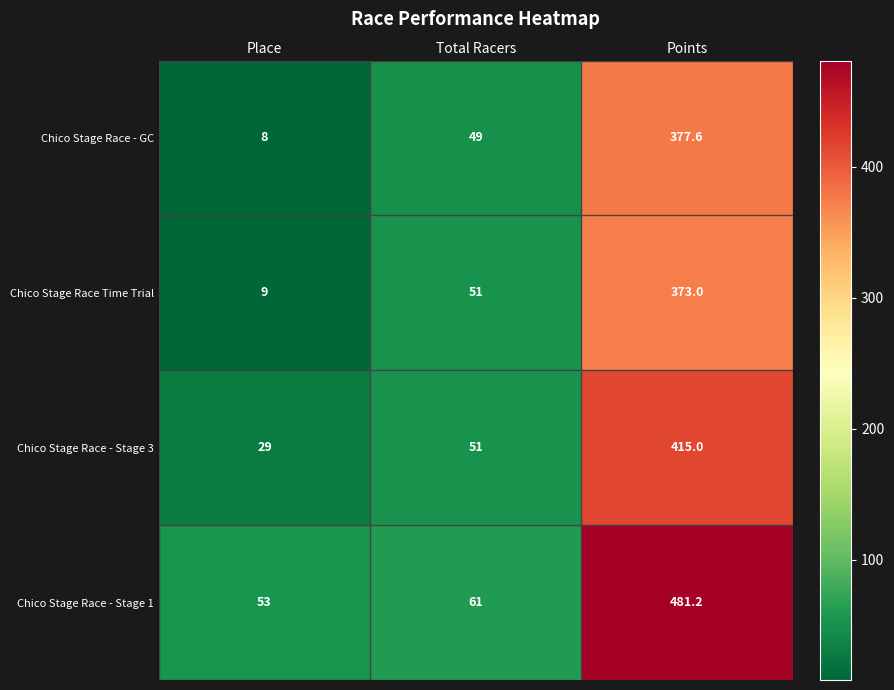

Rank the series at Points from highest to lowest value.

Chico Stage Race - Stage 1, Chico Stage Race - Stage 3, Chico Stage Race - GC, Chico Stage Race Time Trial